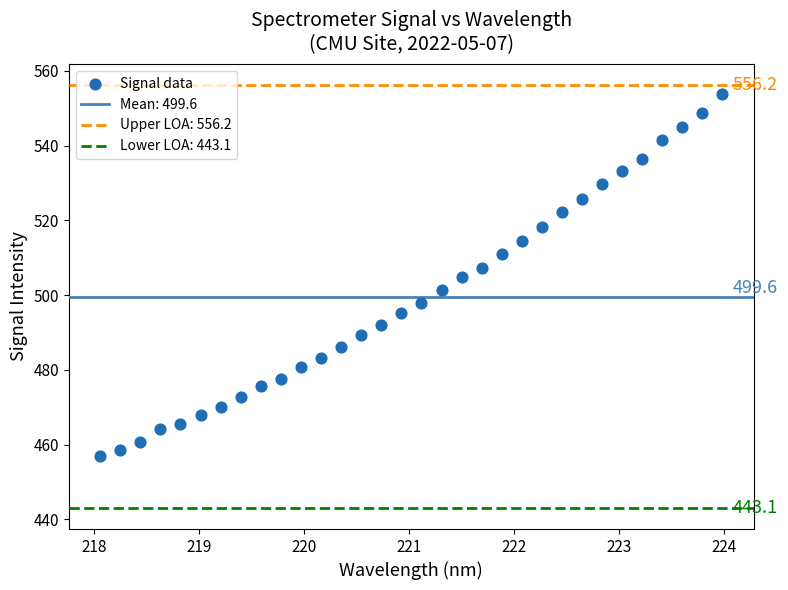

What is the range of X values (max minus min)?

5.9